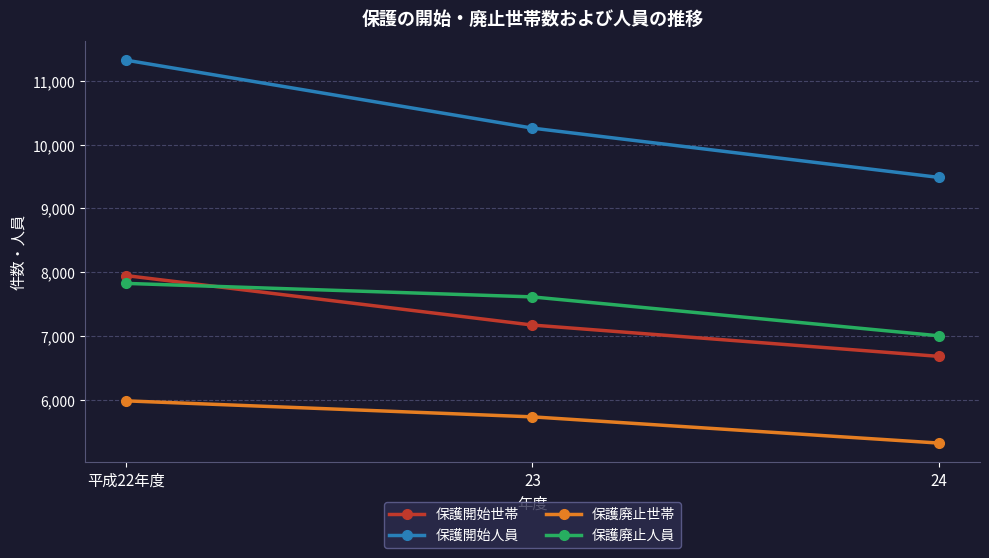

Is the value of 保護廃止人員 at 23 greater than the value of 保護廃止世帯 at 平成22年度?

Yes